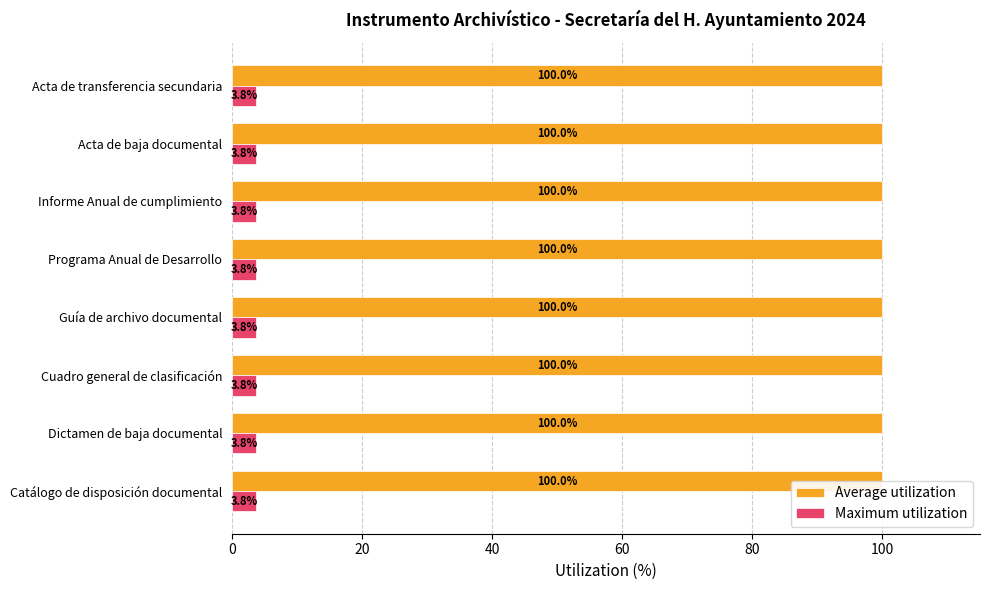

The value of Average utilization at Catálogo de disposición documental is 100.0. True or false?

True